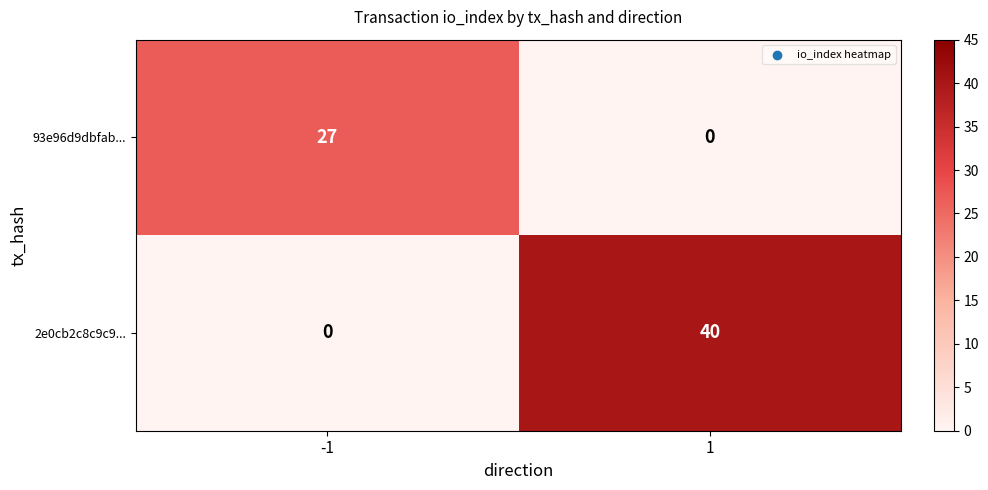

What is the difference between the maximum and minimum values in the 2e0cb2c8c9c9... series?

40